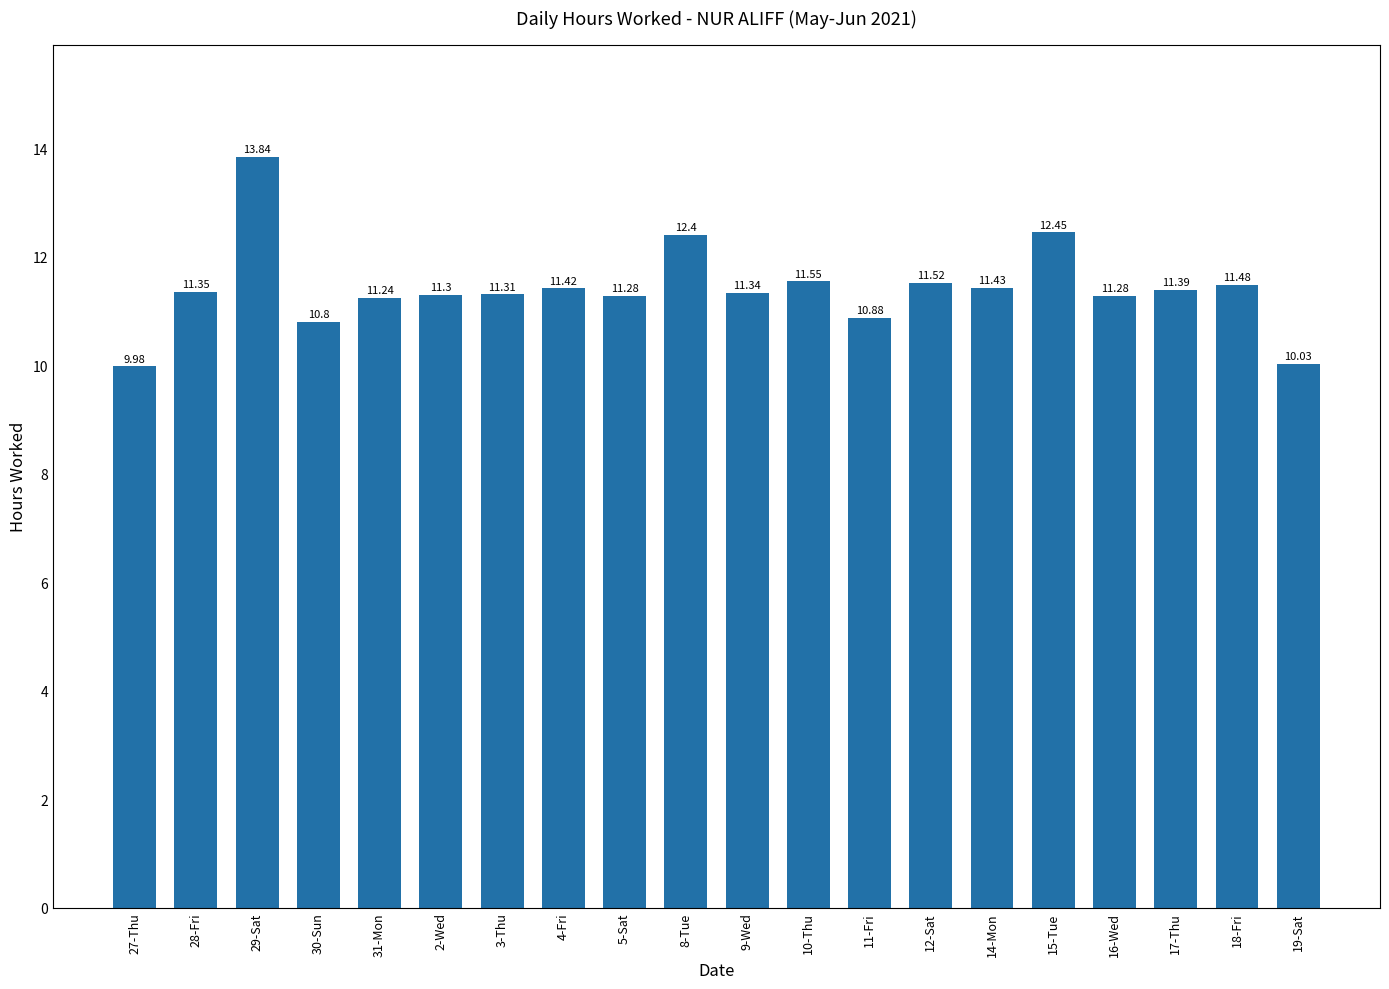

What is the label of the 11th bar from the left?

9-Wed